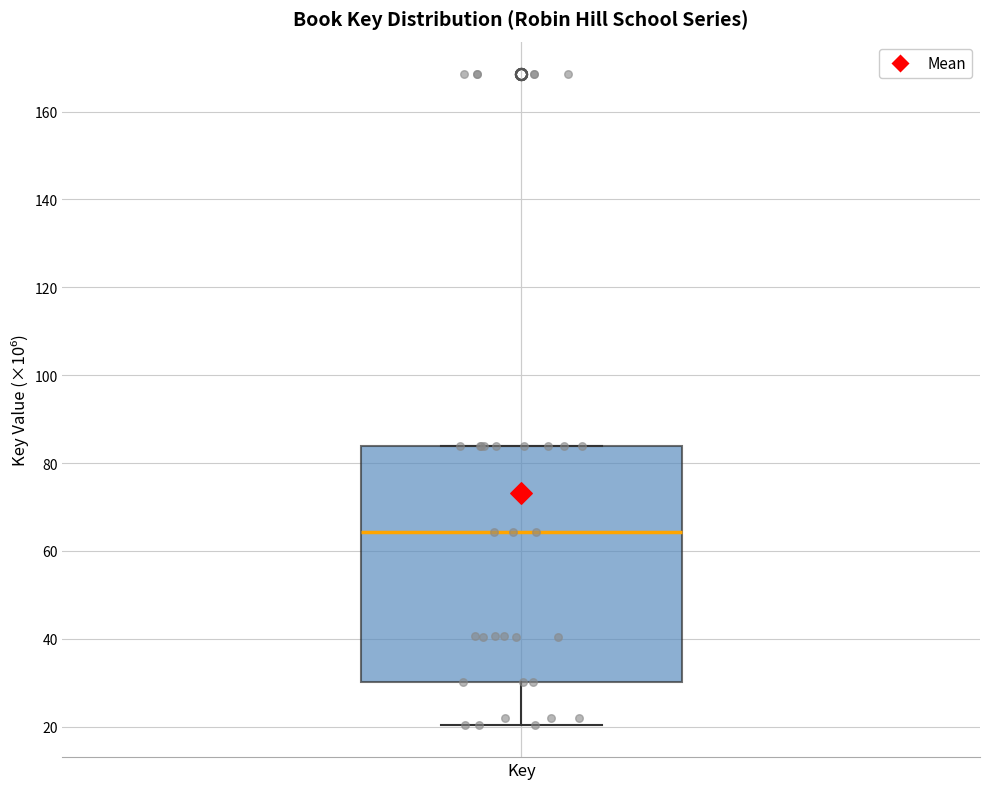

Read this box plot against the y-axis: the position of the median line, the range covered by the box, and the ends of both whiskers. The values are not printed on the chart, so give them approximately, as read against the axis.

median 64, box 30 to 84, whiskers 20 to 84